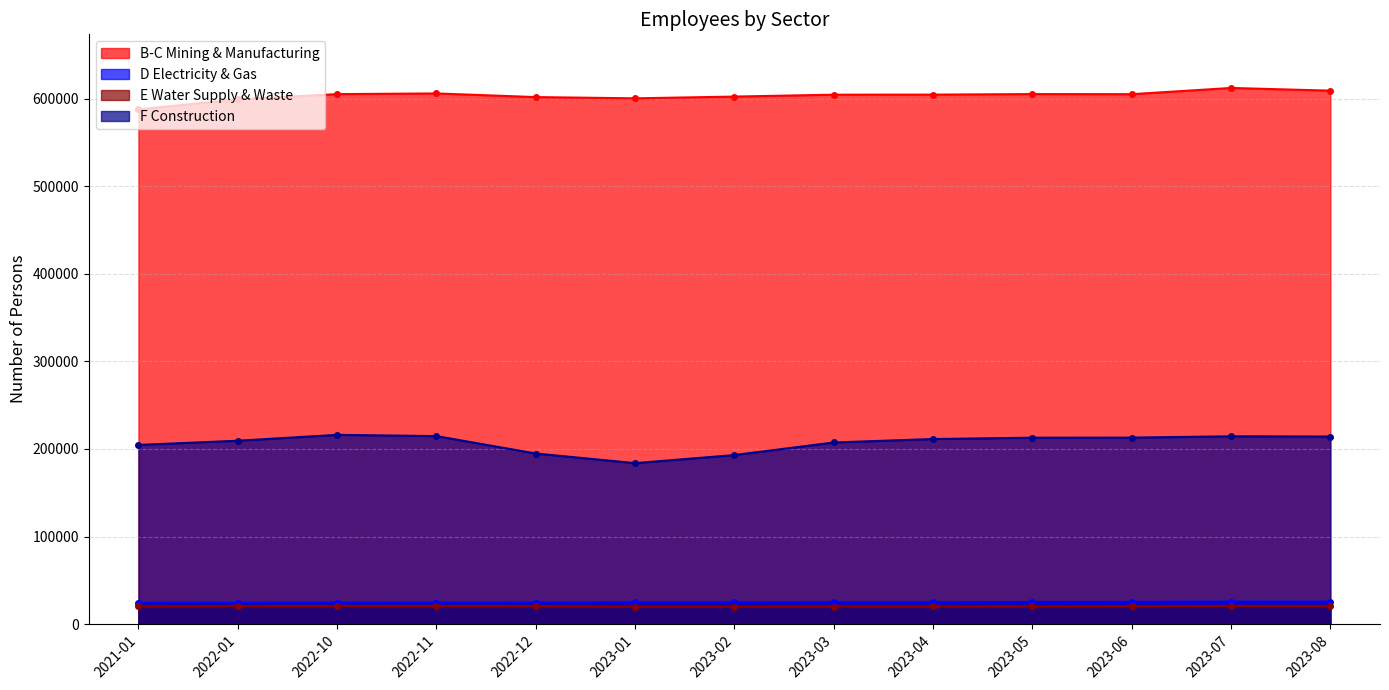

What is the approximate value of D Electricity & Gas at 2023-04?

24973.0